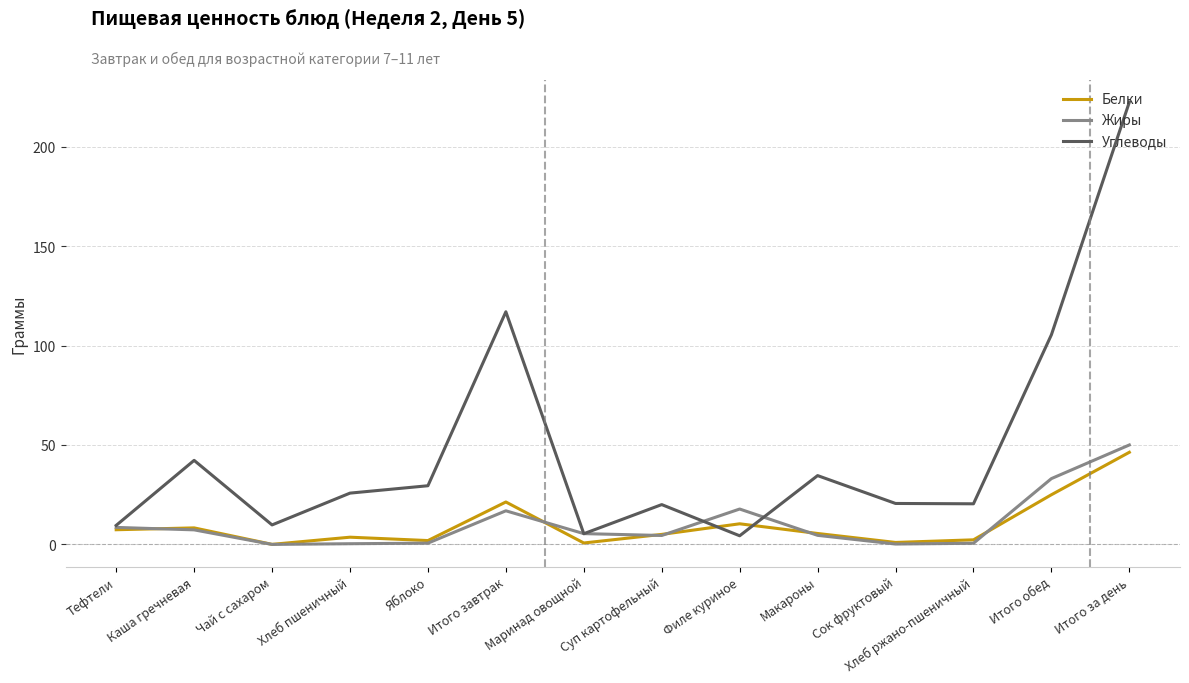

What are all the series names shown in the legend?

Белки, Жиры, Углеводы